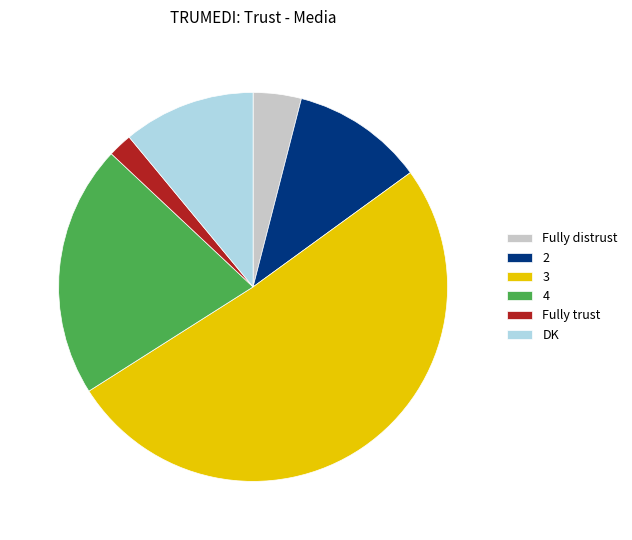

What is the smallest slice in the pie chart?

Fully trust